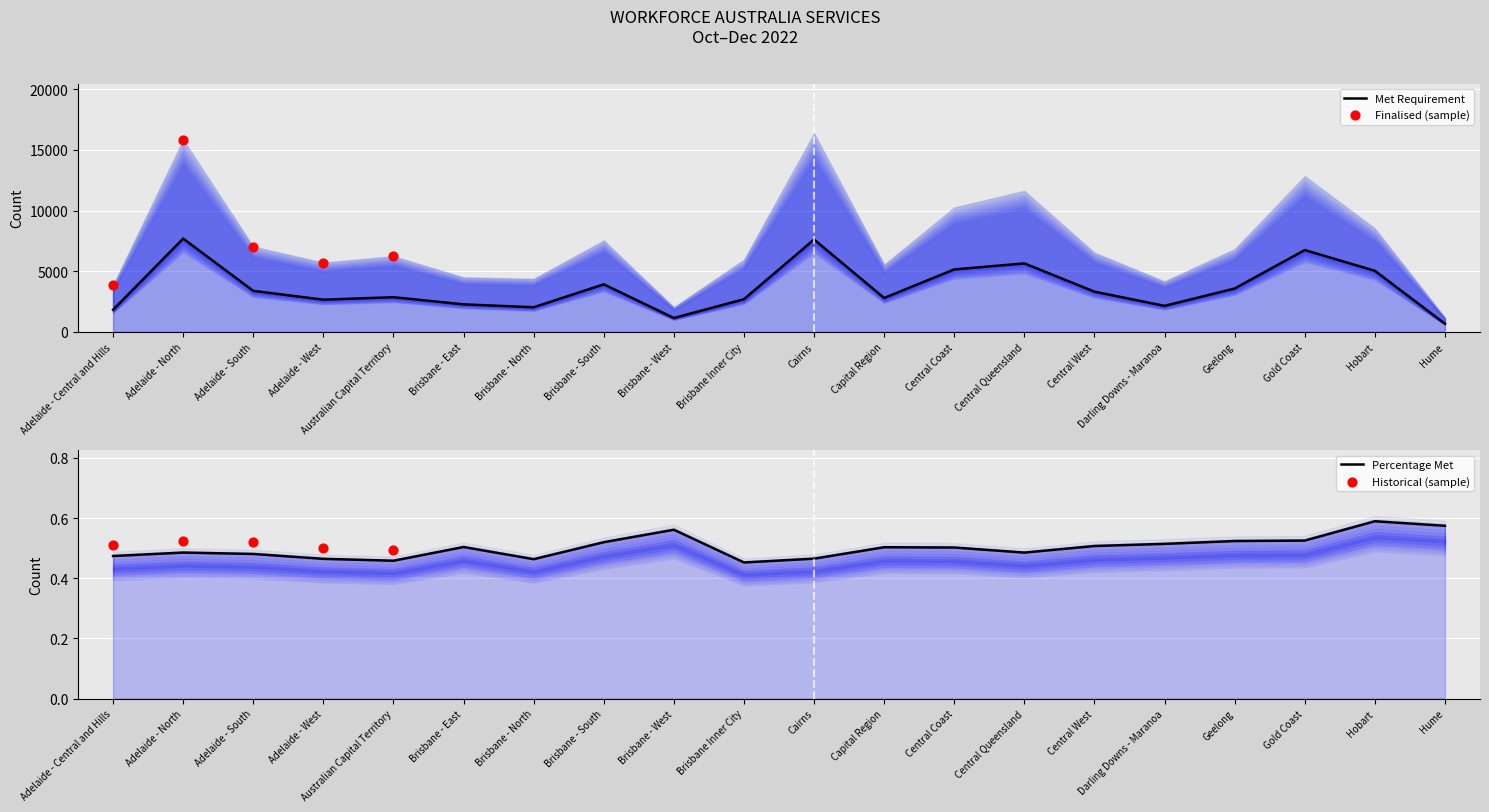

Which series has the largest Y range (max minus min)?

Met Requirement